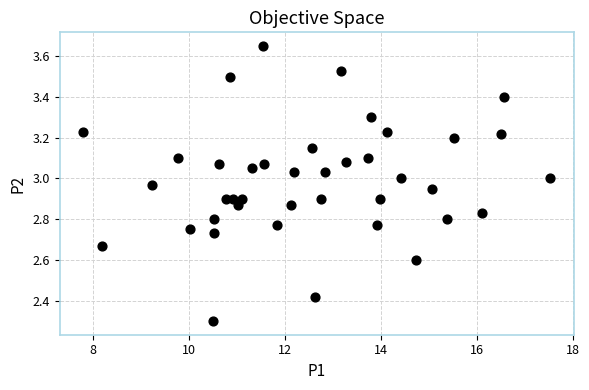

What is the range of X values (max minus min)?

9.7